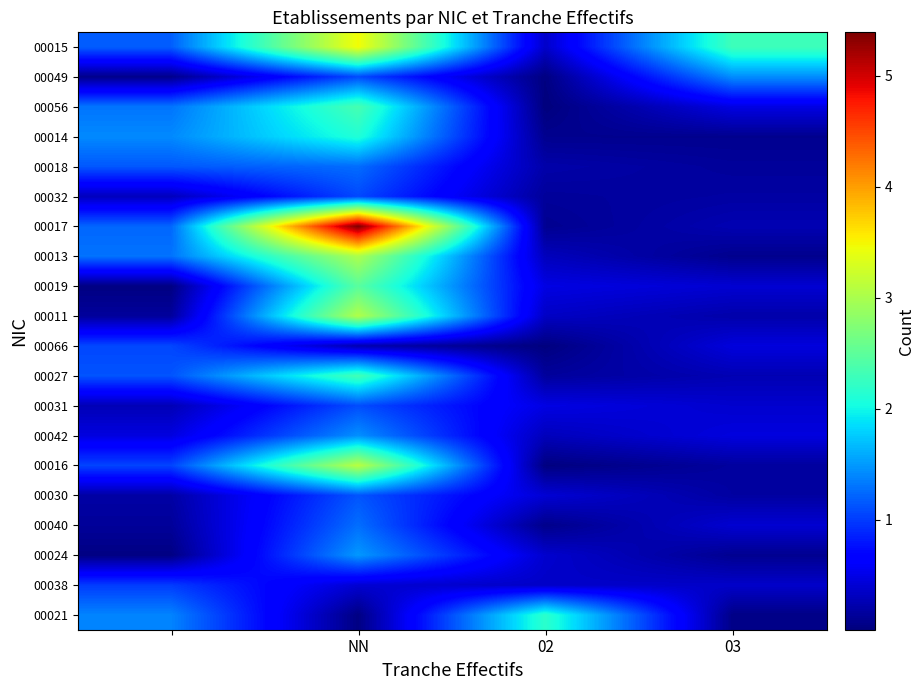

How many distinct data groups are displayed?

20